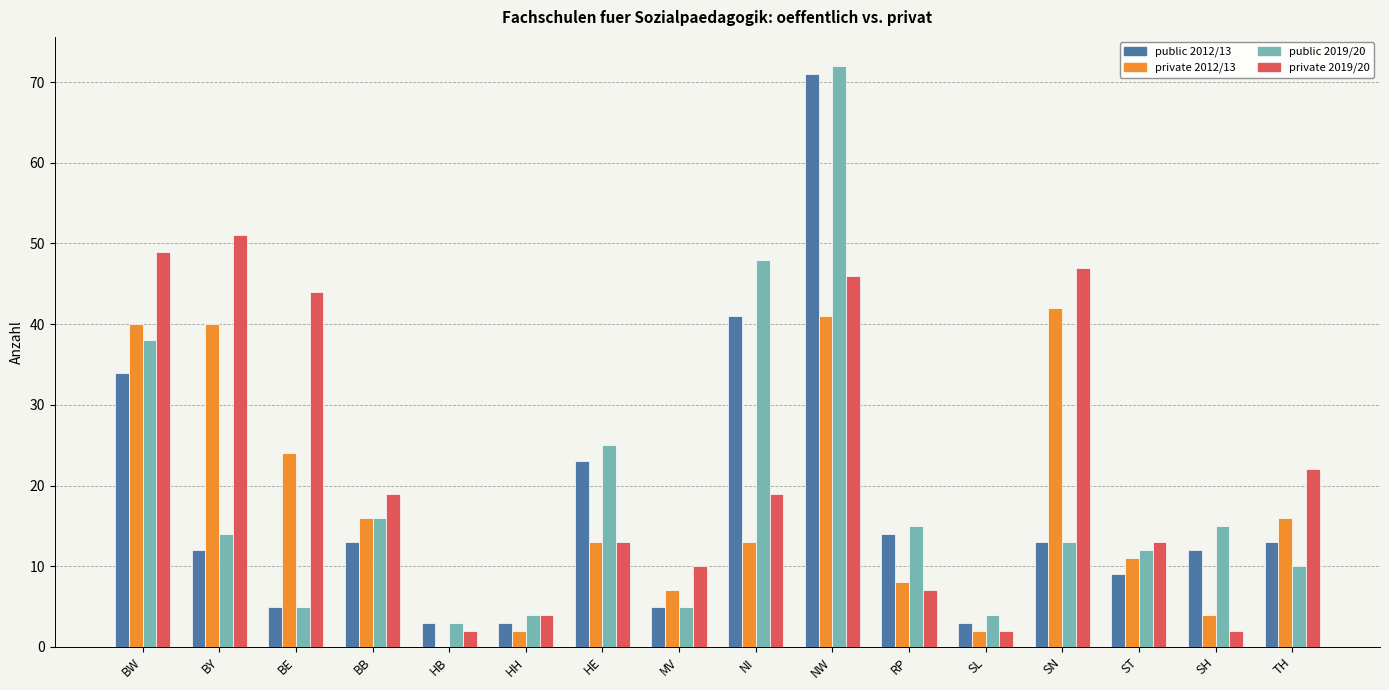

True or false: private 2012/13 has a value of 19 at NI.

False